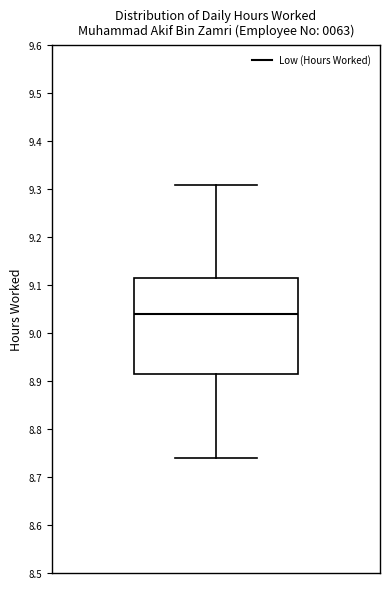

Transcribe this box plot: give where the median line is, the range the box spans, and where the two whiskers end, as read against the y-axis. The values are not printed on the chart, so give them approximately, as read against the axis.

median 9.04, box 8.92 to 9.12, whiskers 8.74 to 9.31